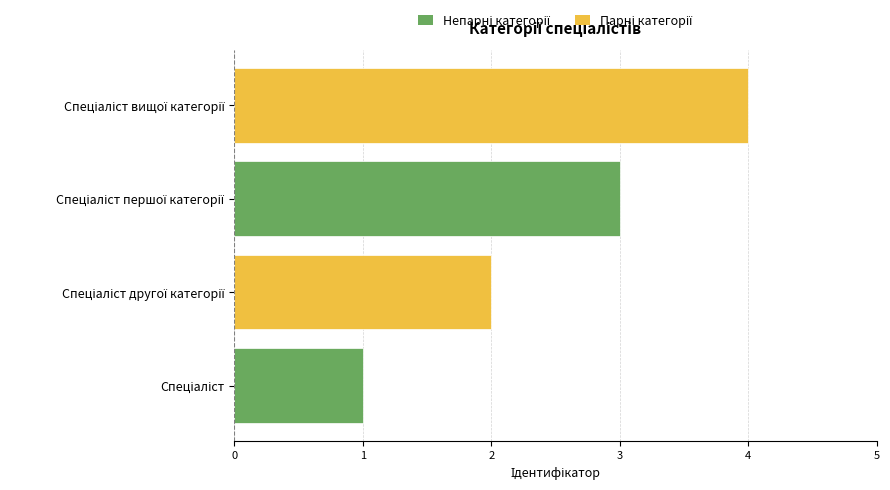

What is the sum of all values?

10